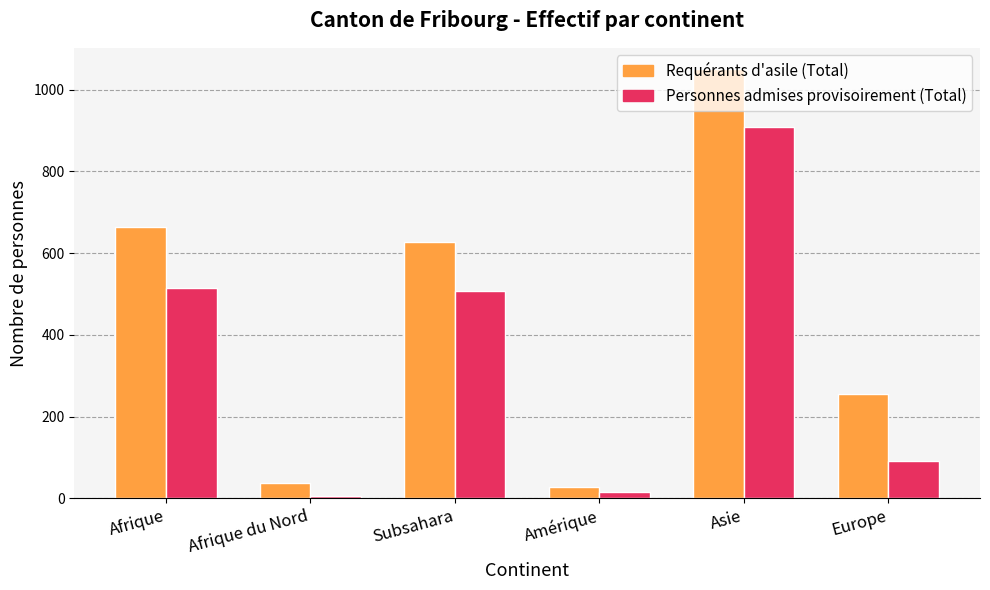

What is the spread (max minus min) of values at Amérique?

11